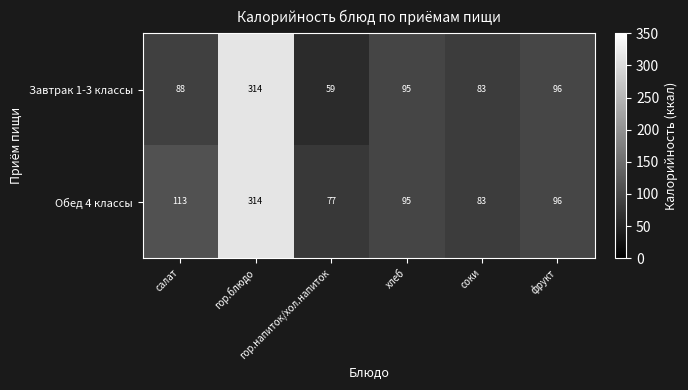

What is the difference between the second highest and minimum values in the Обед 4 классы series?

36